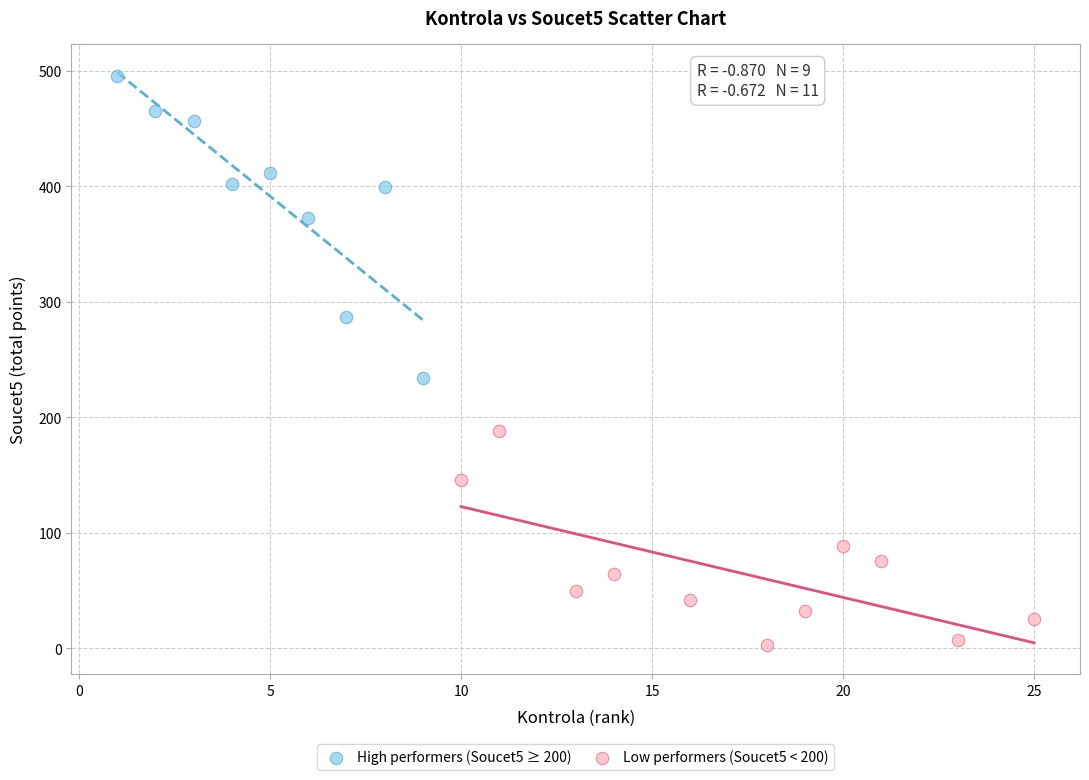

Which series has the largest Y range (max minus min)?

High performers (Soucet5 ≥ 200)